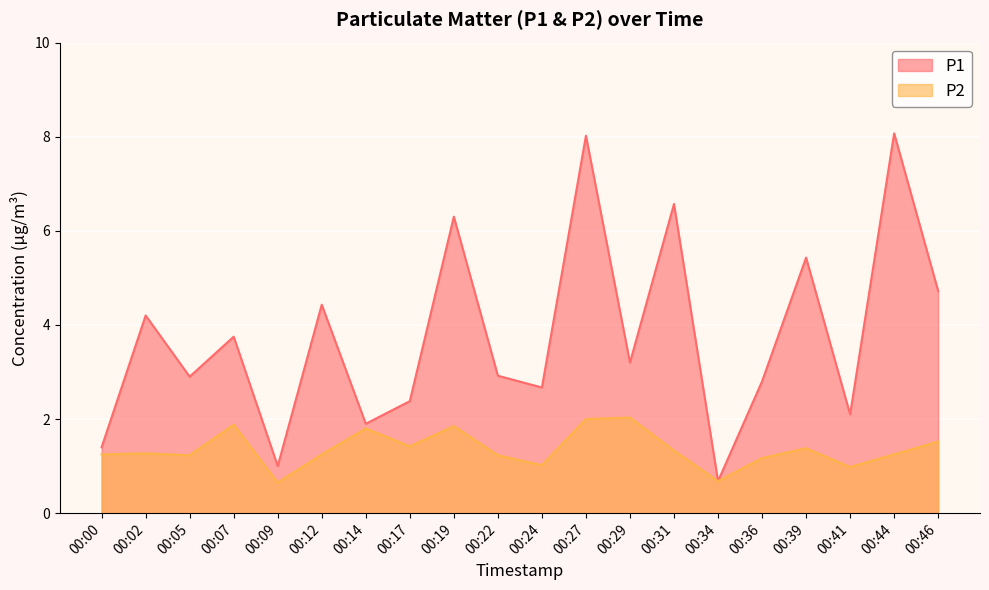

What is the sum of all P1 values?

75.4